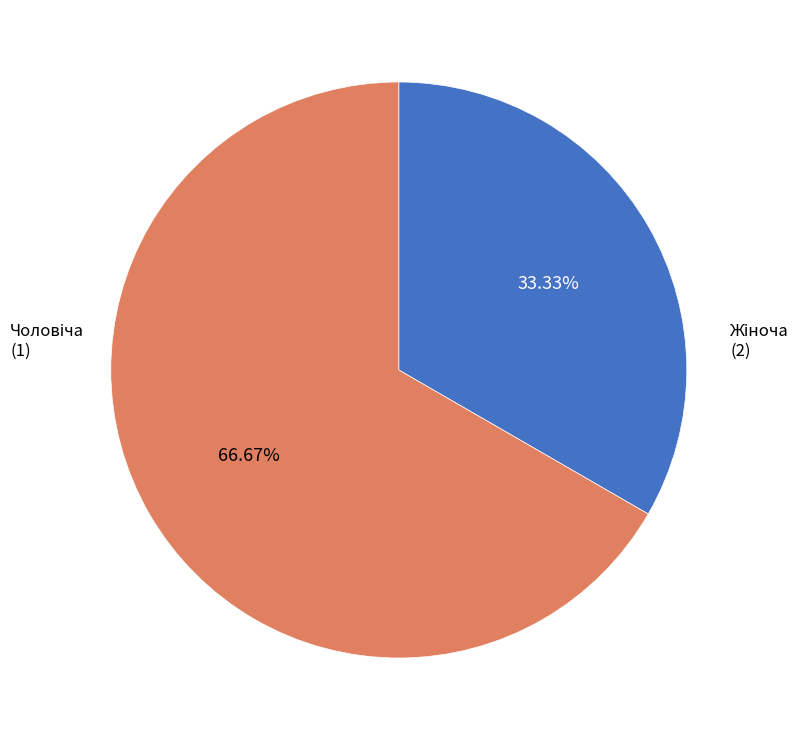

Does any single category account for the majority?

Yes